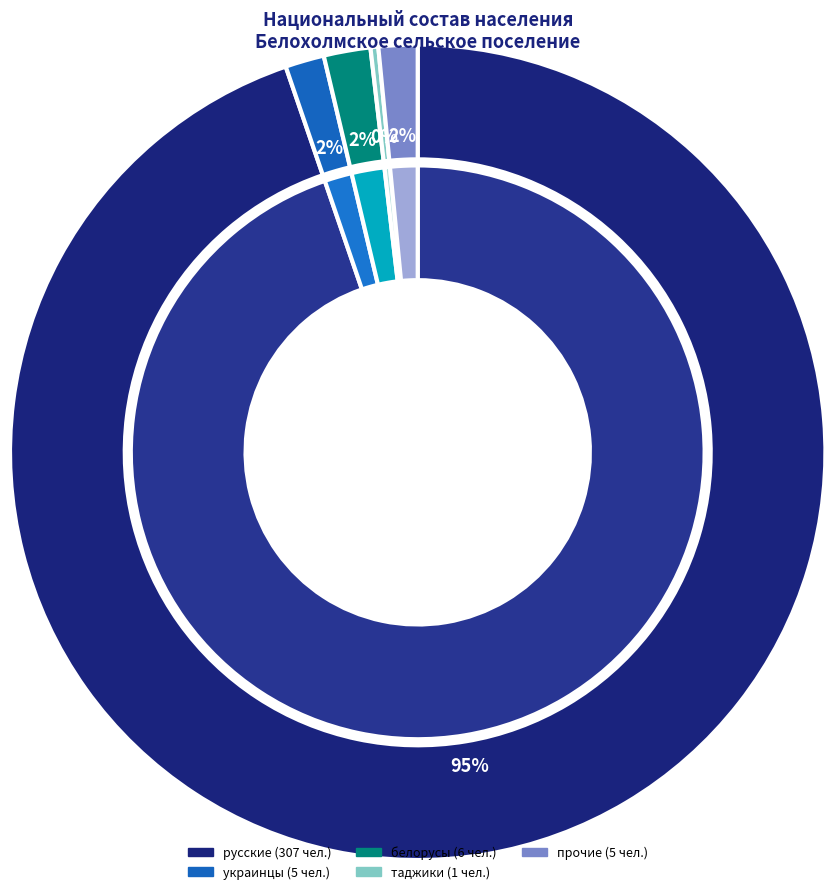

To the nearest percent, what percentage of the pie is русские?

95%